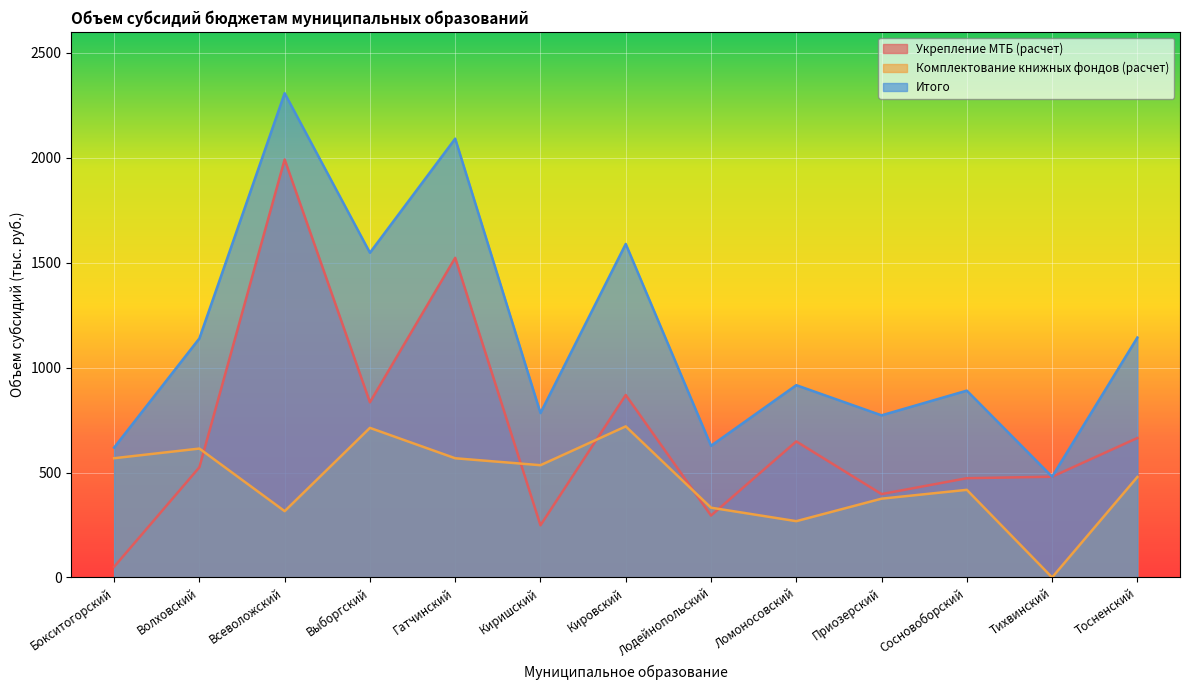

Where does the Укрепление МТБ (расчет) series first go above 524?

Волховский